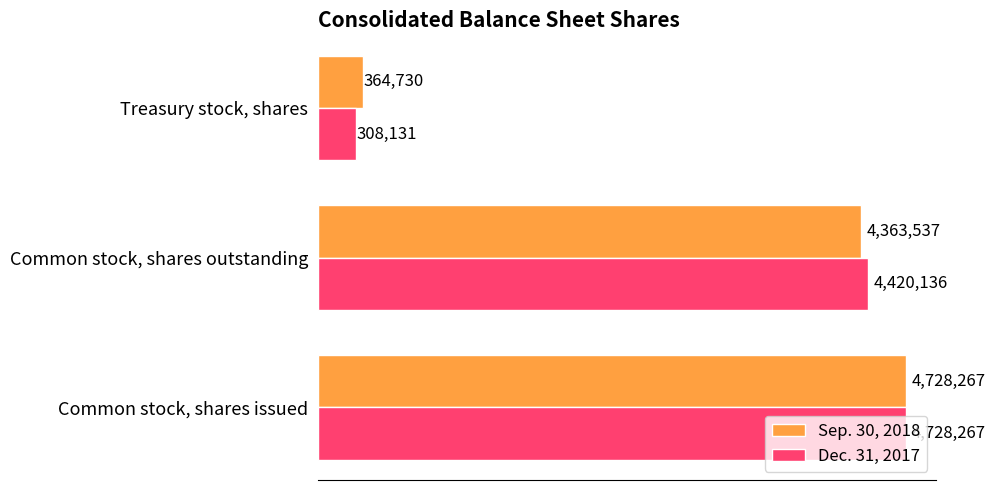

What are all the series names shown in the legend?

Sep. 30, 2018, Dec. 31, 2017